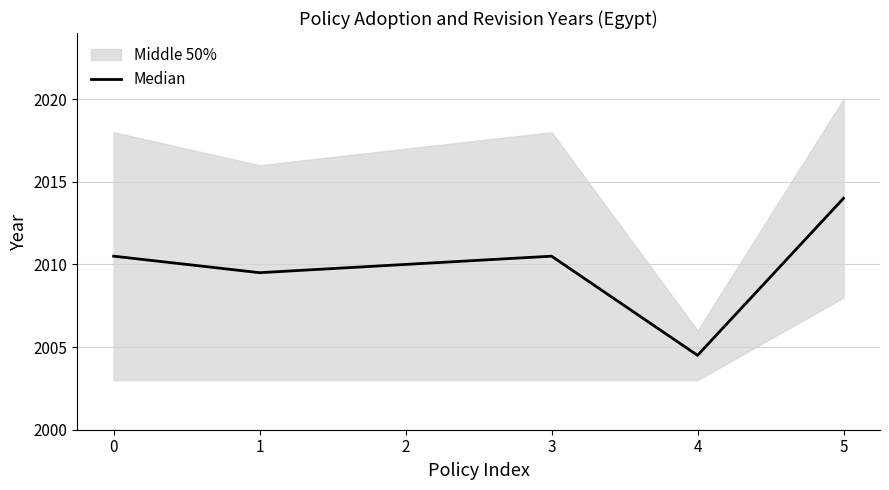

Rank the categories by value from highest to lowest.

5, 0, 3, 2, 1, 4